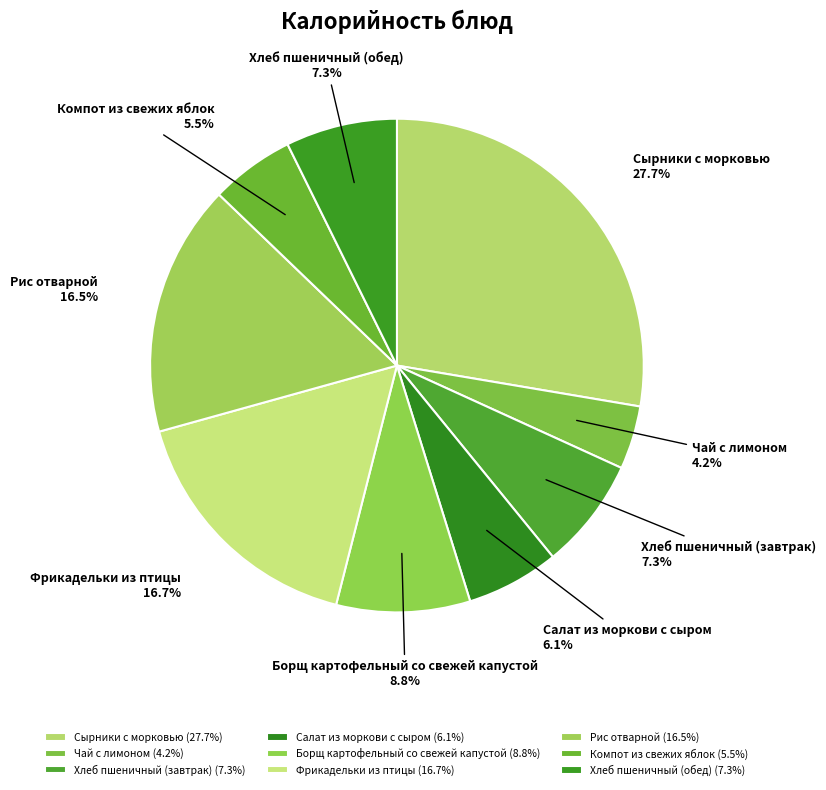

What portion of the pie excludes Борщ картофельный со свежей капустой?

91.2%